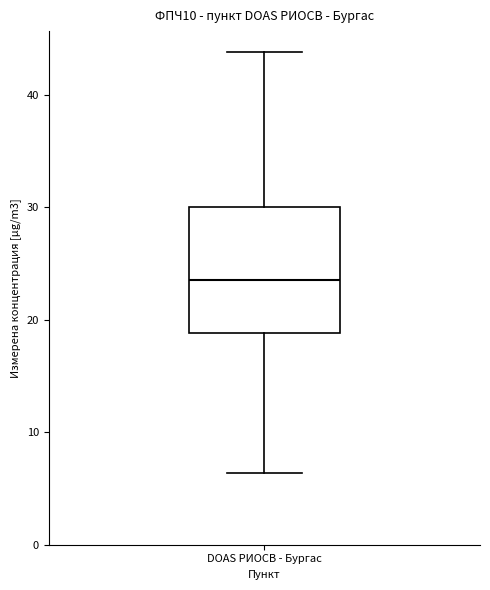

Where does the median line of the box for DOAS РИОСВ - Бургас sit on the y-axis? The values are not printed on the chart, so give them approximately, as read against the axis.

24